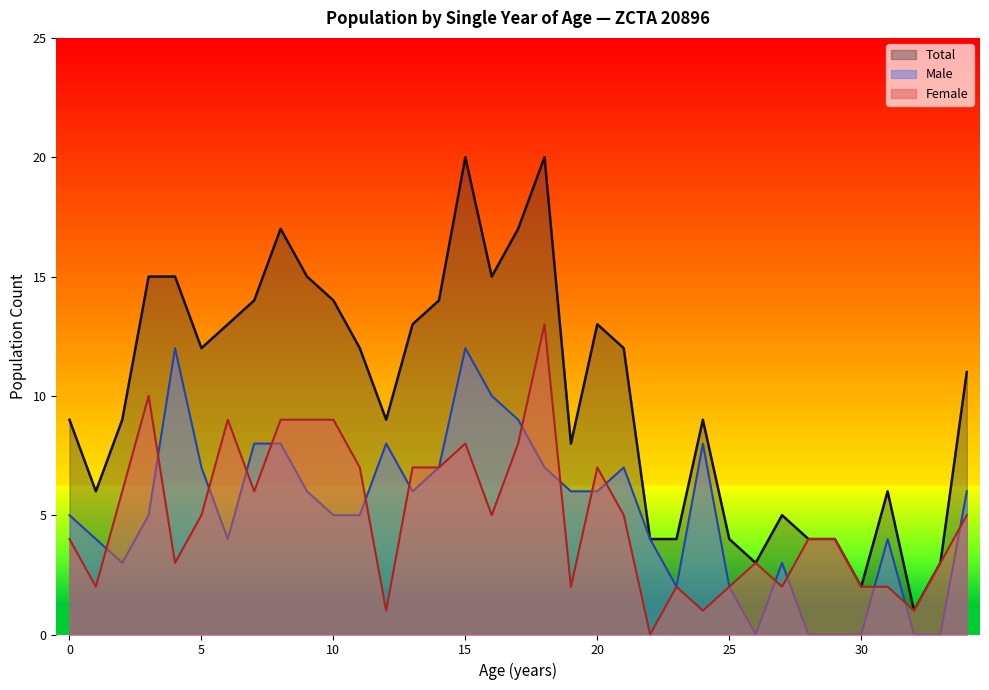

How many data points in Total are above 11?

17